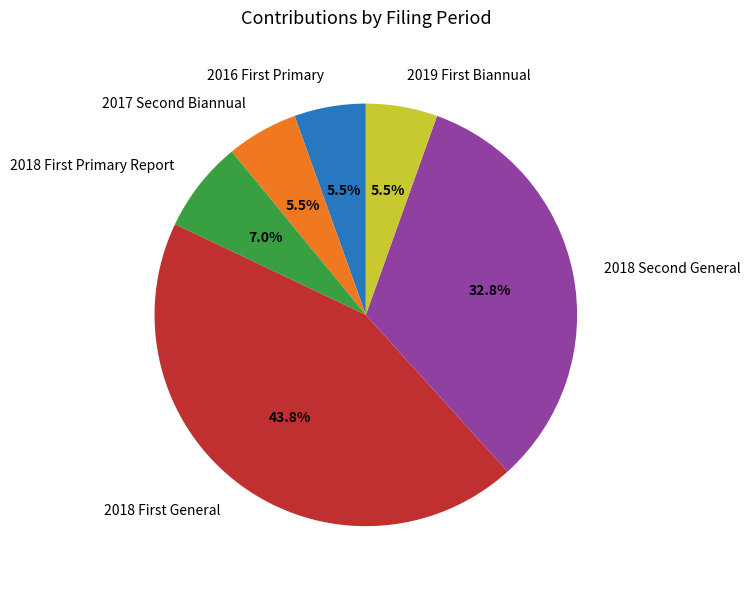

Which slice is the largest?

2018 First General